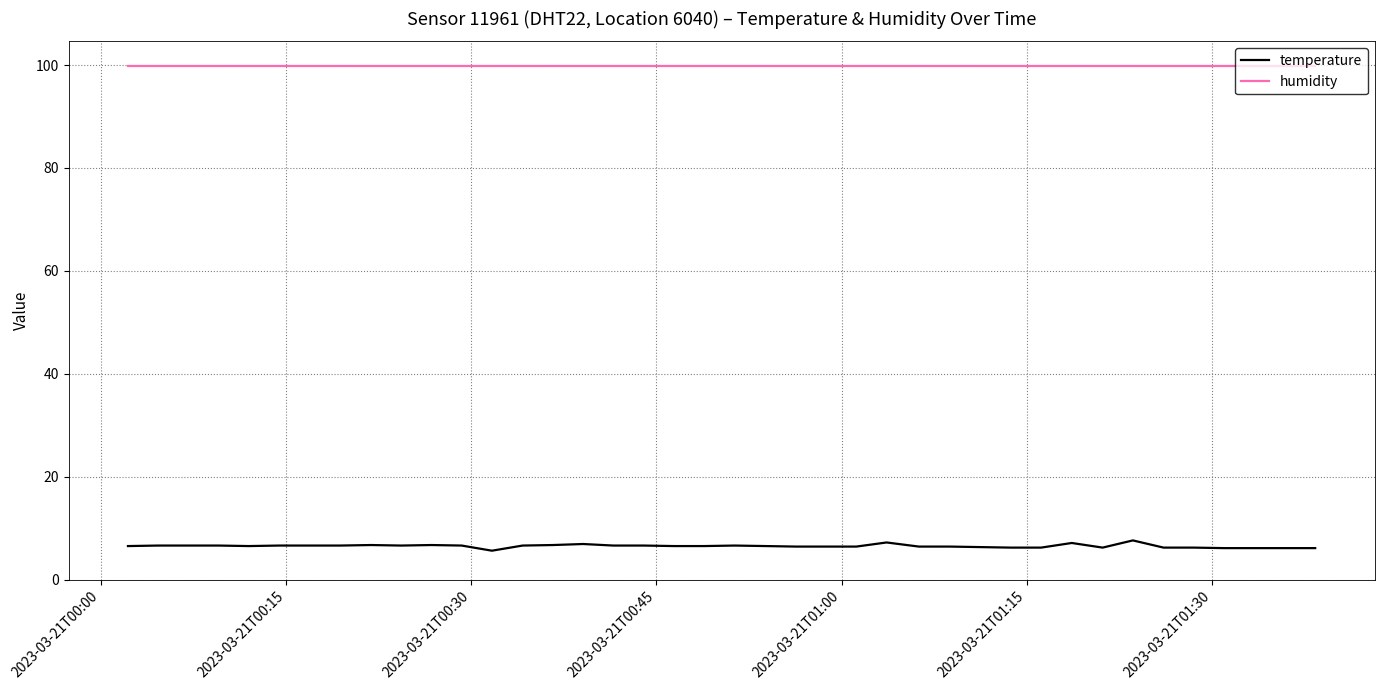

True or false: humidity and temperature intersect in this chart.

False